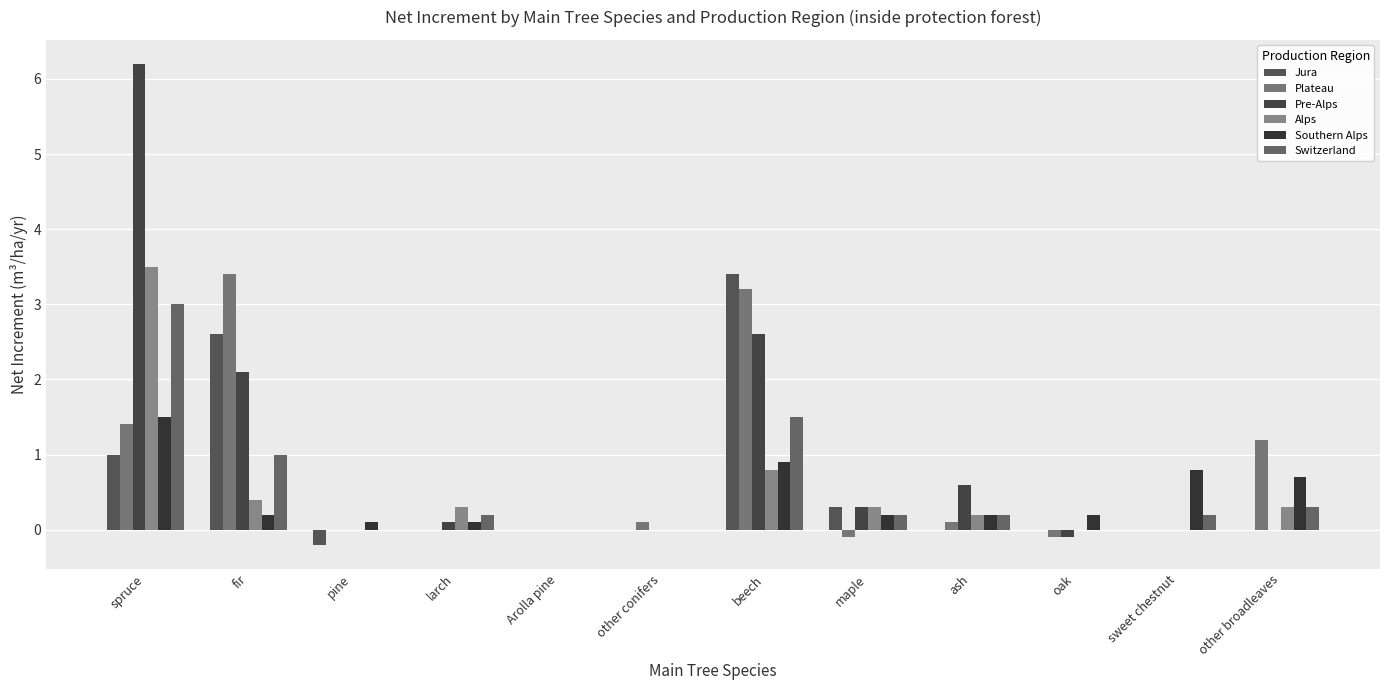

Count the number of categories in the chart.

12